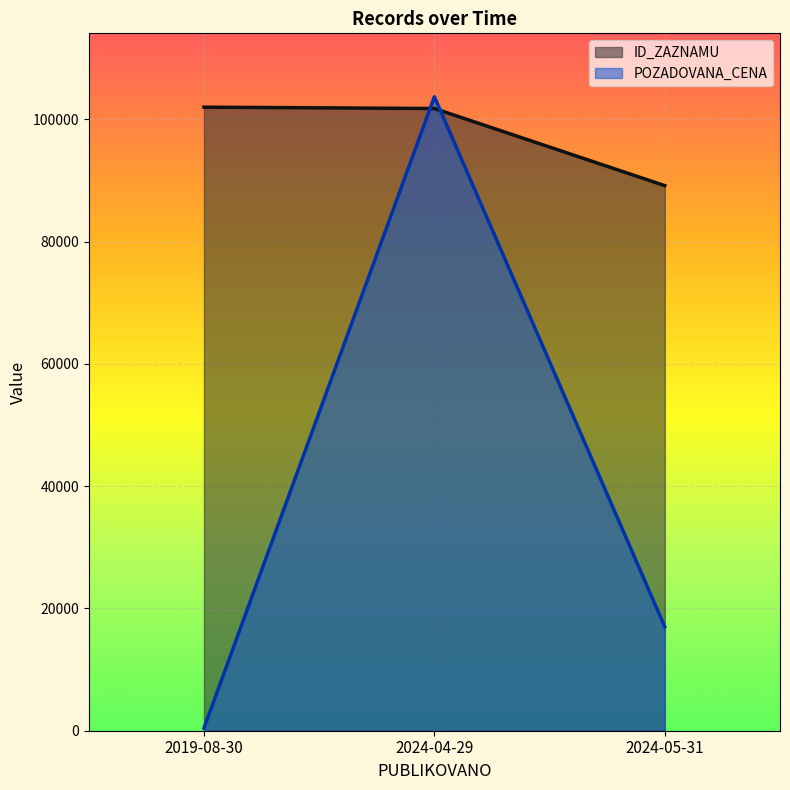

True or false: POZADOVANA_CENA has a value of 626 at 2019-08-30.

False